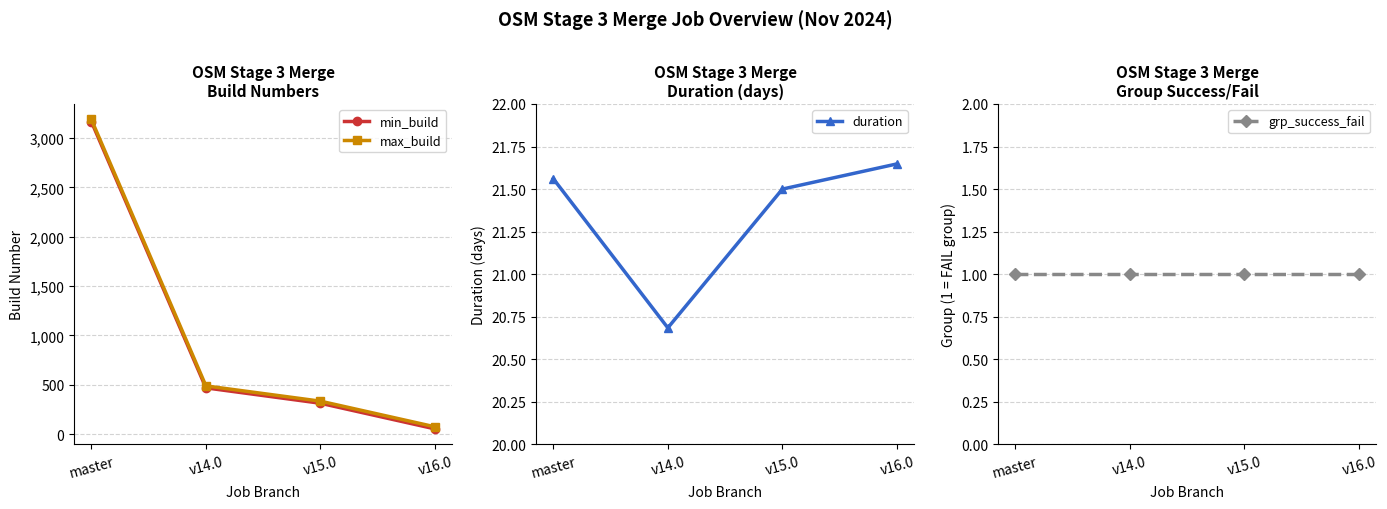

What is the highest value of the grp_success_fail series?

1.0